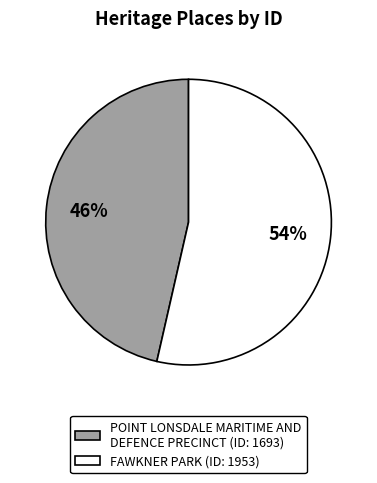

Count the number of slices in the pie.

2